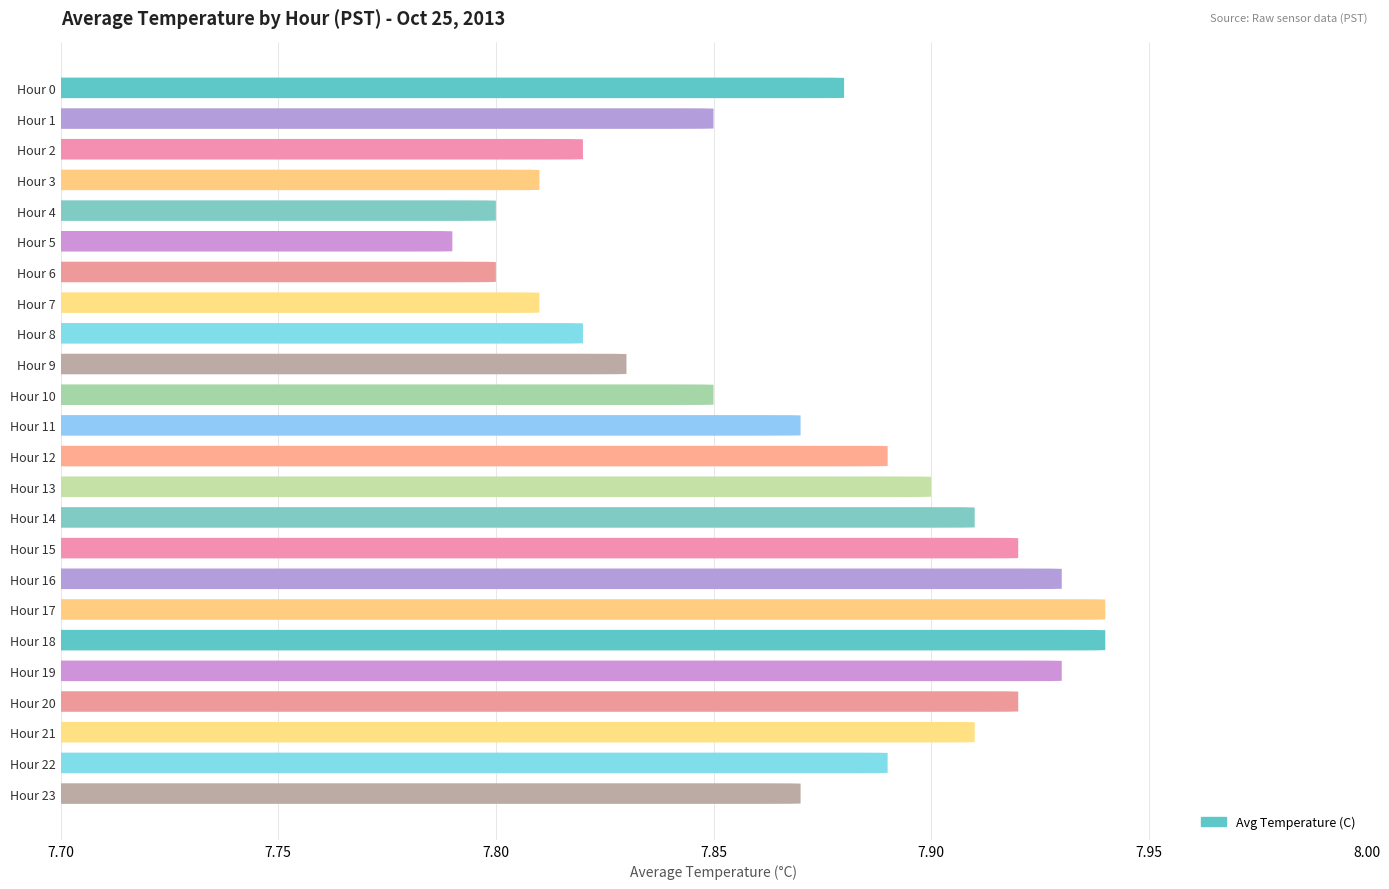

What is the maximum value shown in the chart?

7.9